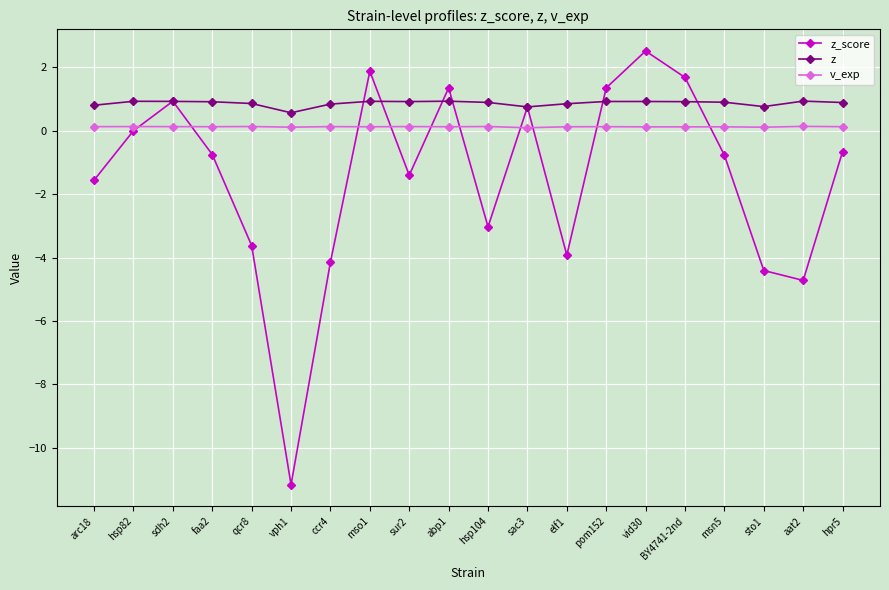

Which series has the largest total across all categories?

z